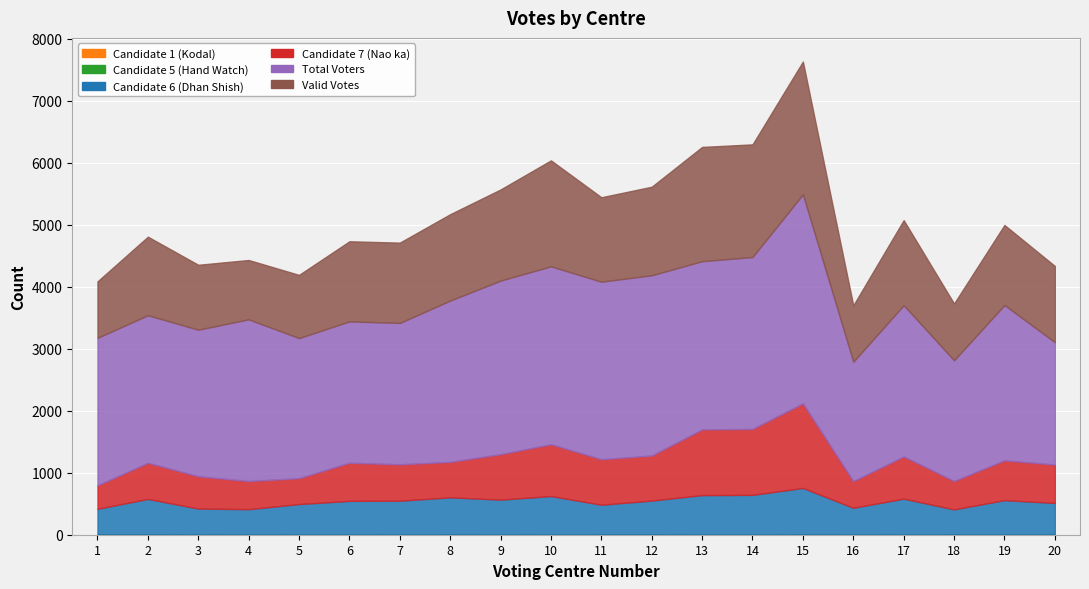

What is the difference between the second highest and minimum values in the Candidate 5 (Hand Watch) series?

6